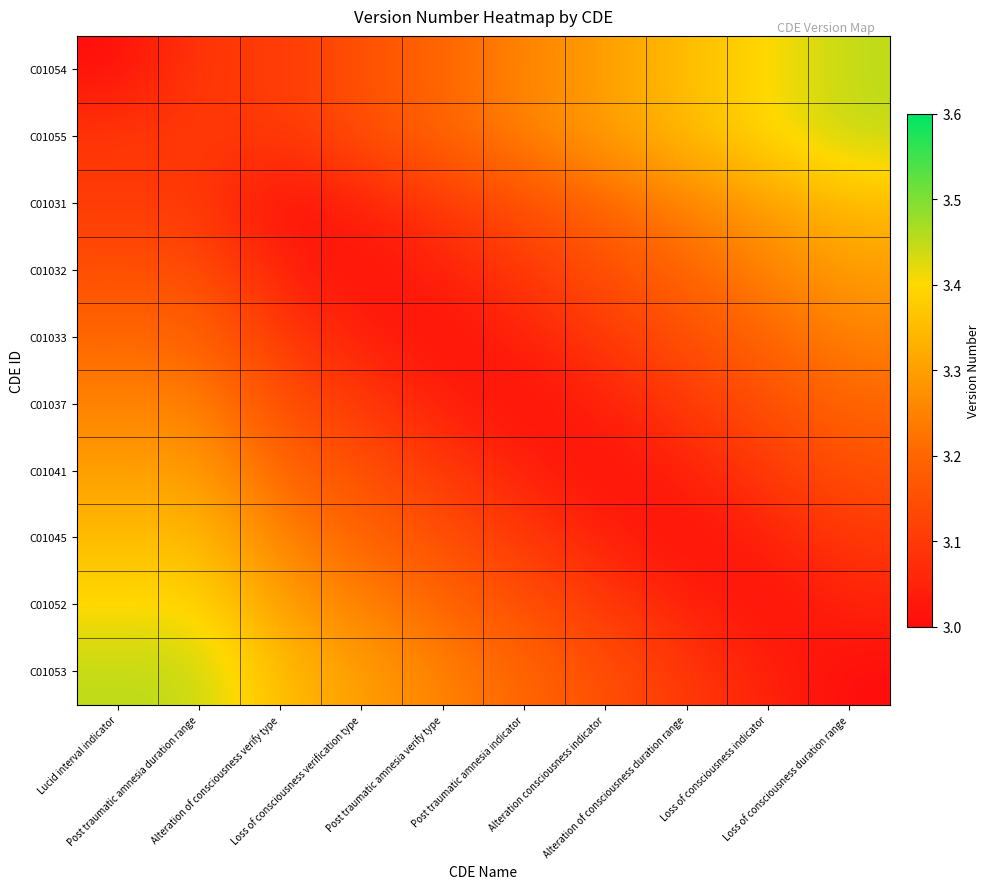

At how many categories does at least one series exceed 3?

10